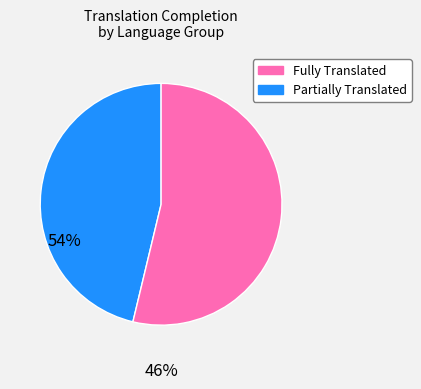

Is it true that Fully Translated is 46% of the pie?

True